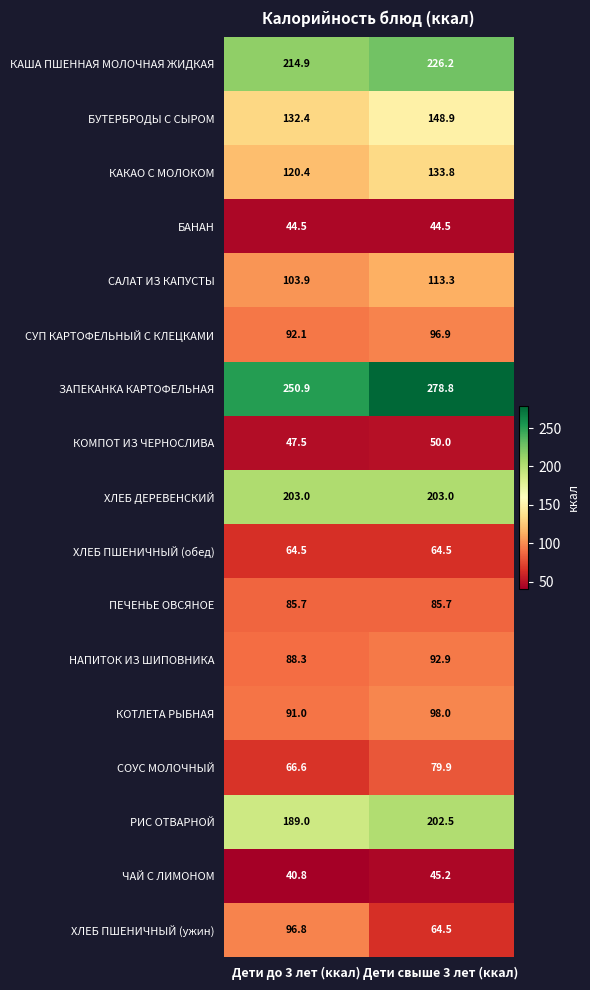

What is the average value of the НАПИТОК ИЗ ШИПОВНИКА series?

90.6